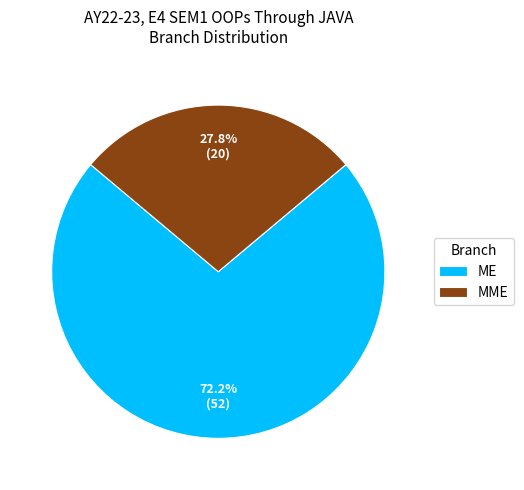

To the nearest percent, what portion does ME represent?

72%